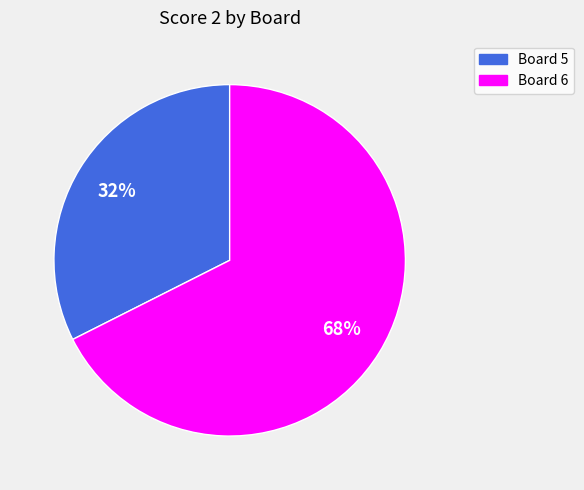

Is there a majority slice in this chart?

Yes